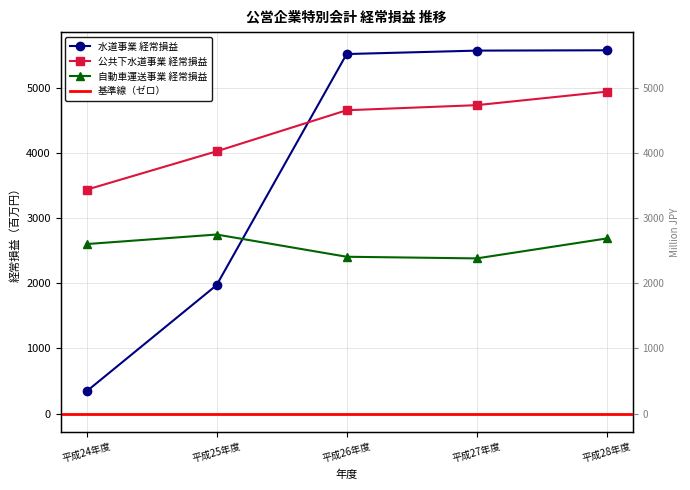

How many intersections are there between 水道事業 経常損益 and 公共下水道事業 経常損益?

1